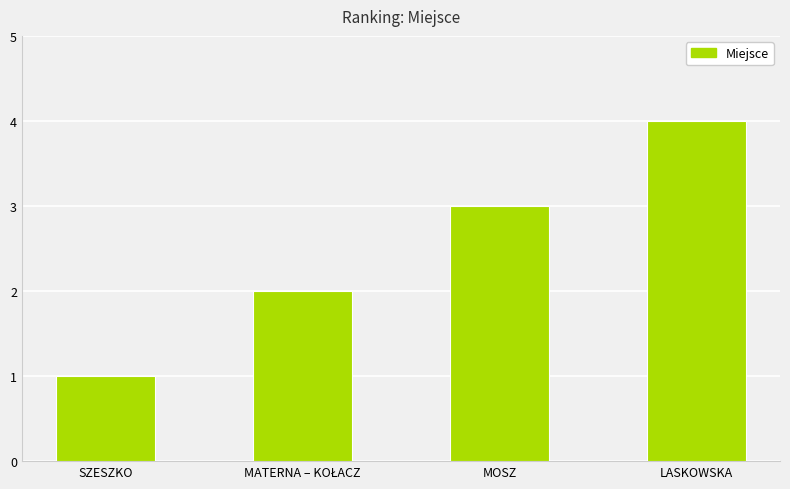

Reading left to right, list all the values displayed in this chart.

1	2	3	4